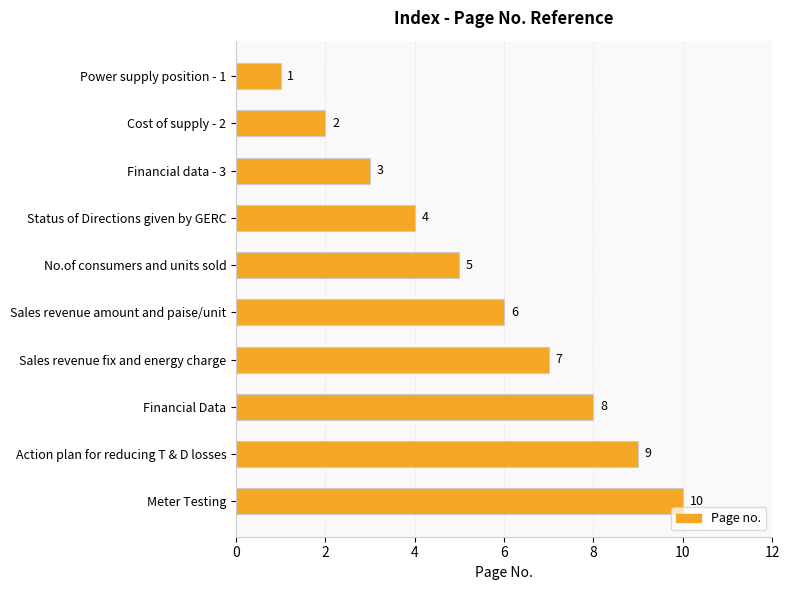

What is the difference between the maximum and minimum values?

9